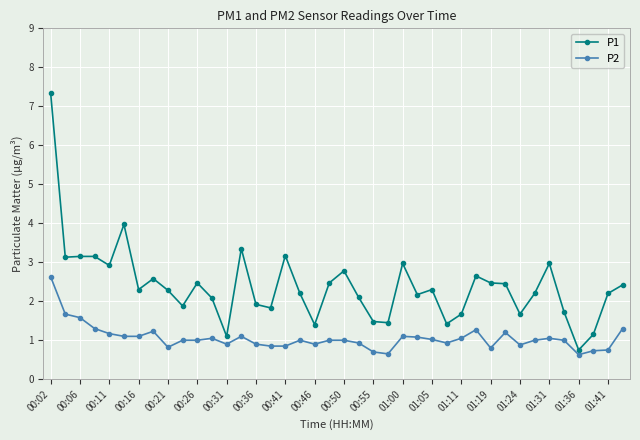

What is the value of the P2 point at the 37th from the left?

0.6